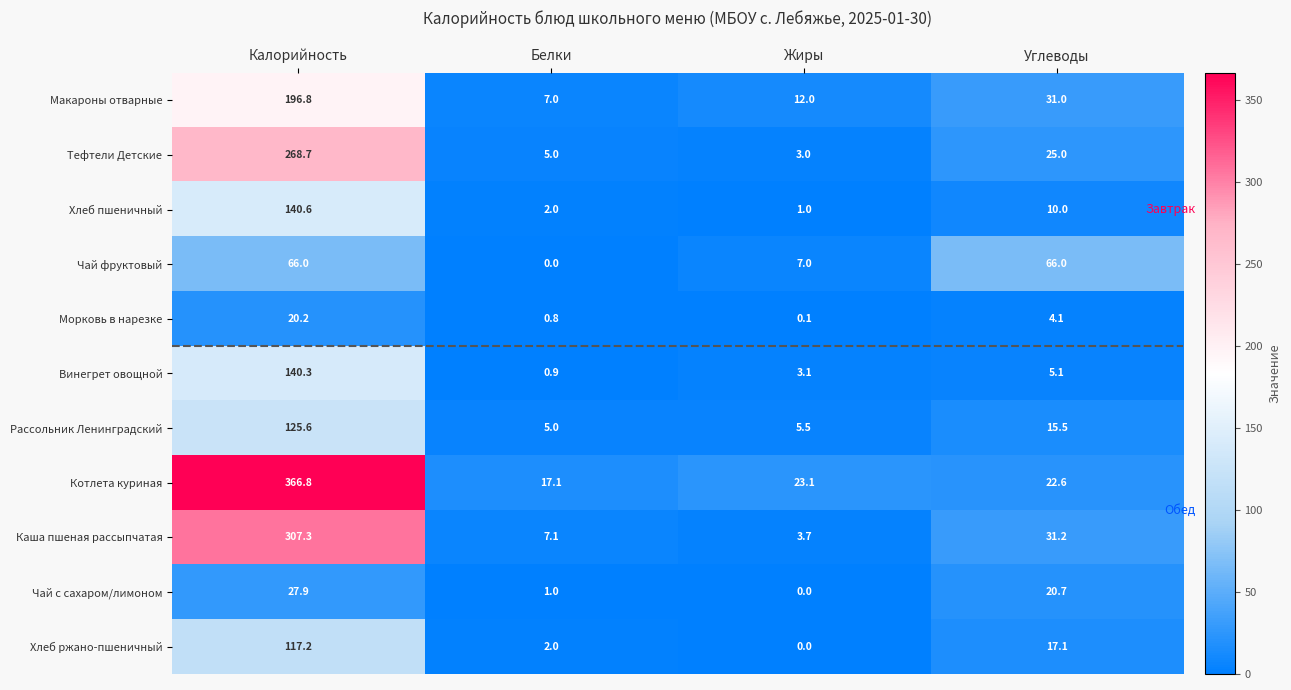

Which series has the largest total across all categories?

Котлета куриная